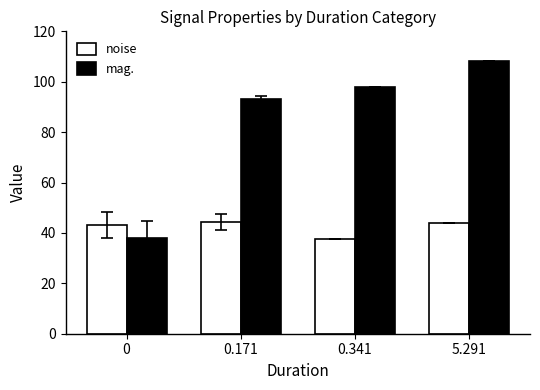

What value does the mag. series have at 0.171?

93.2